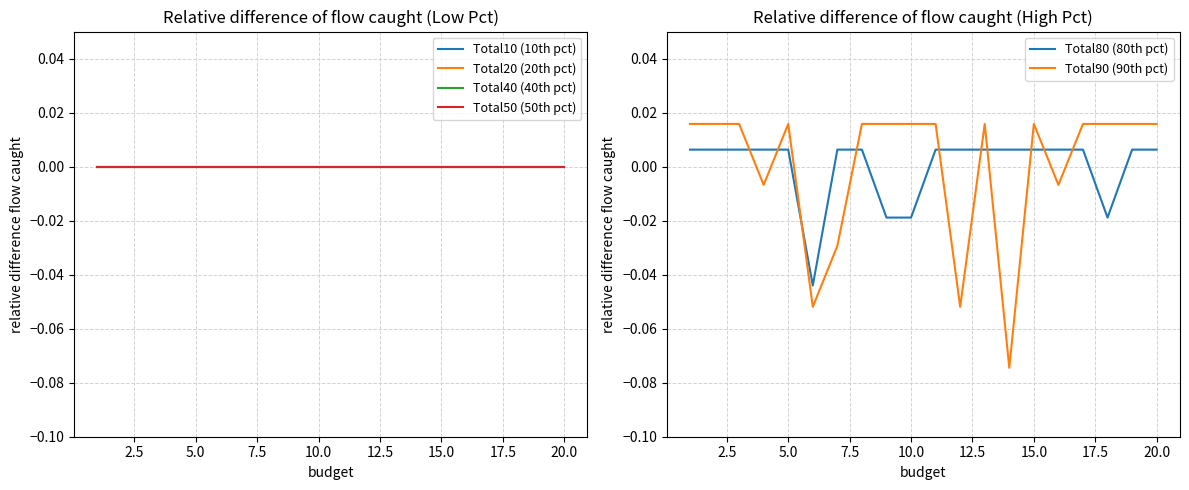

Which has a higher value, 7.5 or 0.0?

7.5